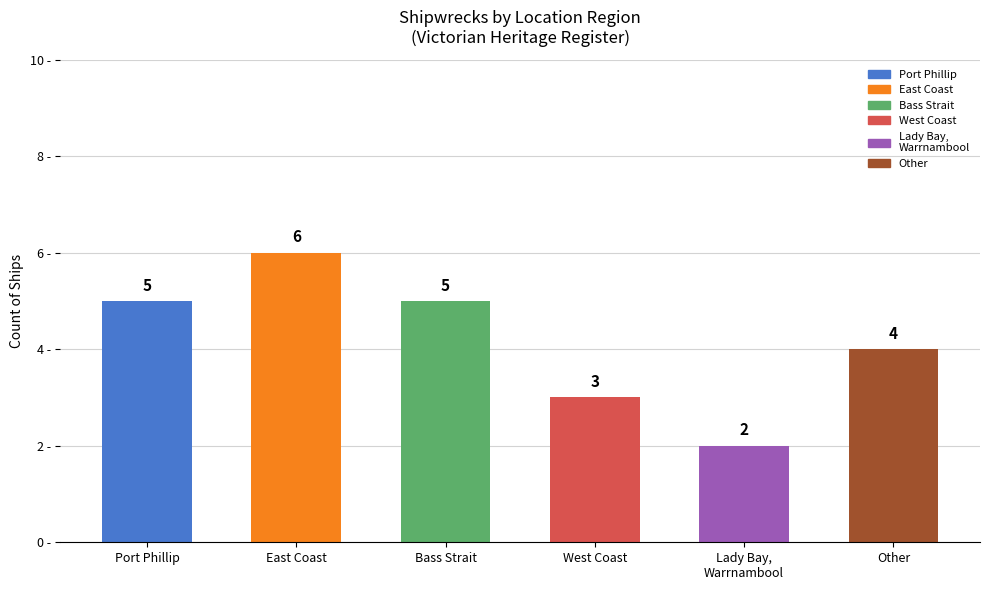

Reading left to right, list all the values displayed in this chart.

5	6	5	3	2	4